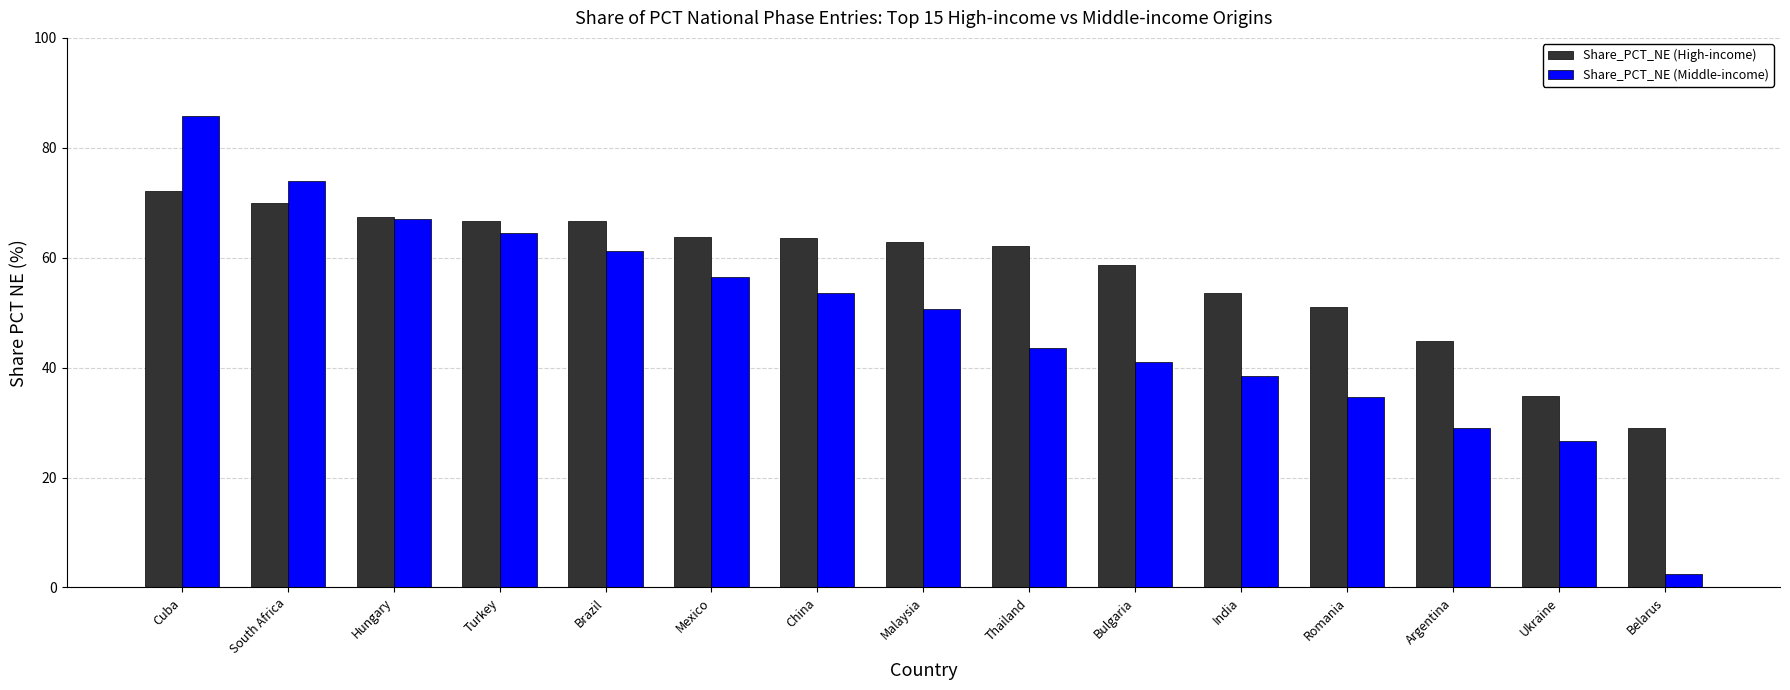

The Share_PCT_NE (High-income) series shows 20.2 at Belarus. True or false?

False